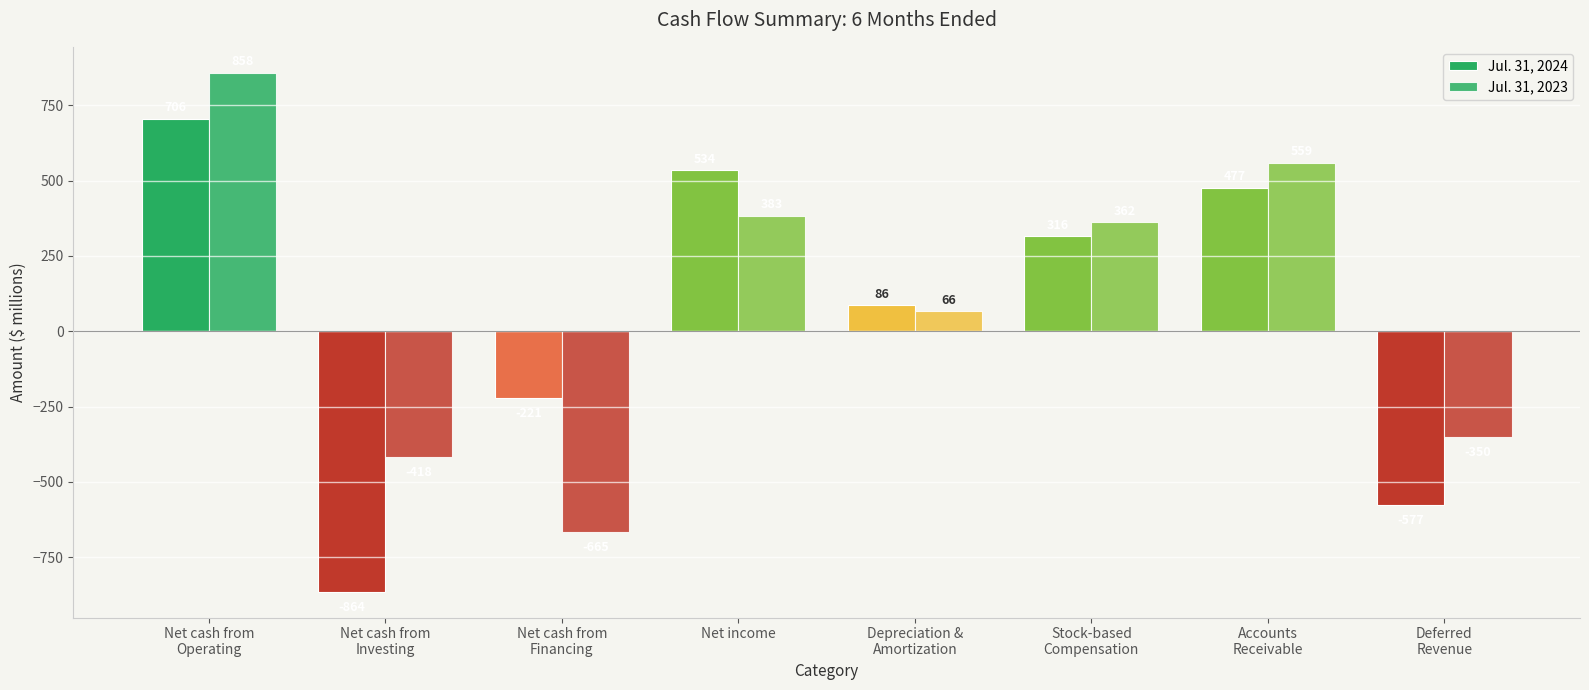

How many positive values does the Jul. 31, 2023 series have?

5